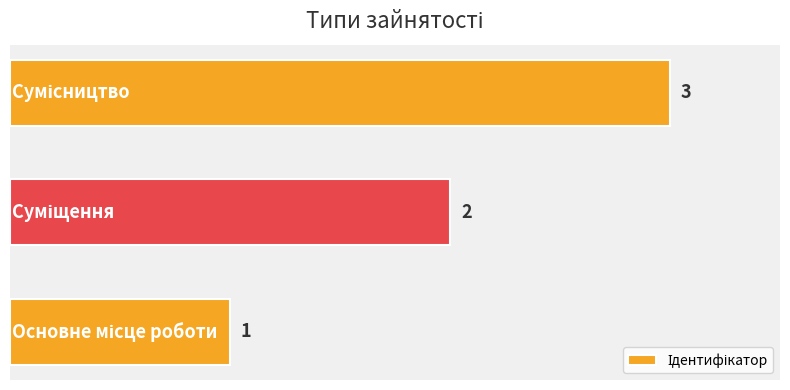

How many values are between 1 and 3?

3